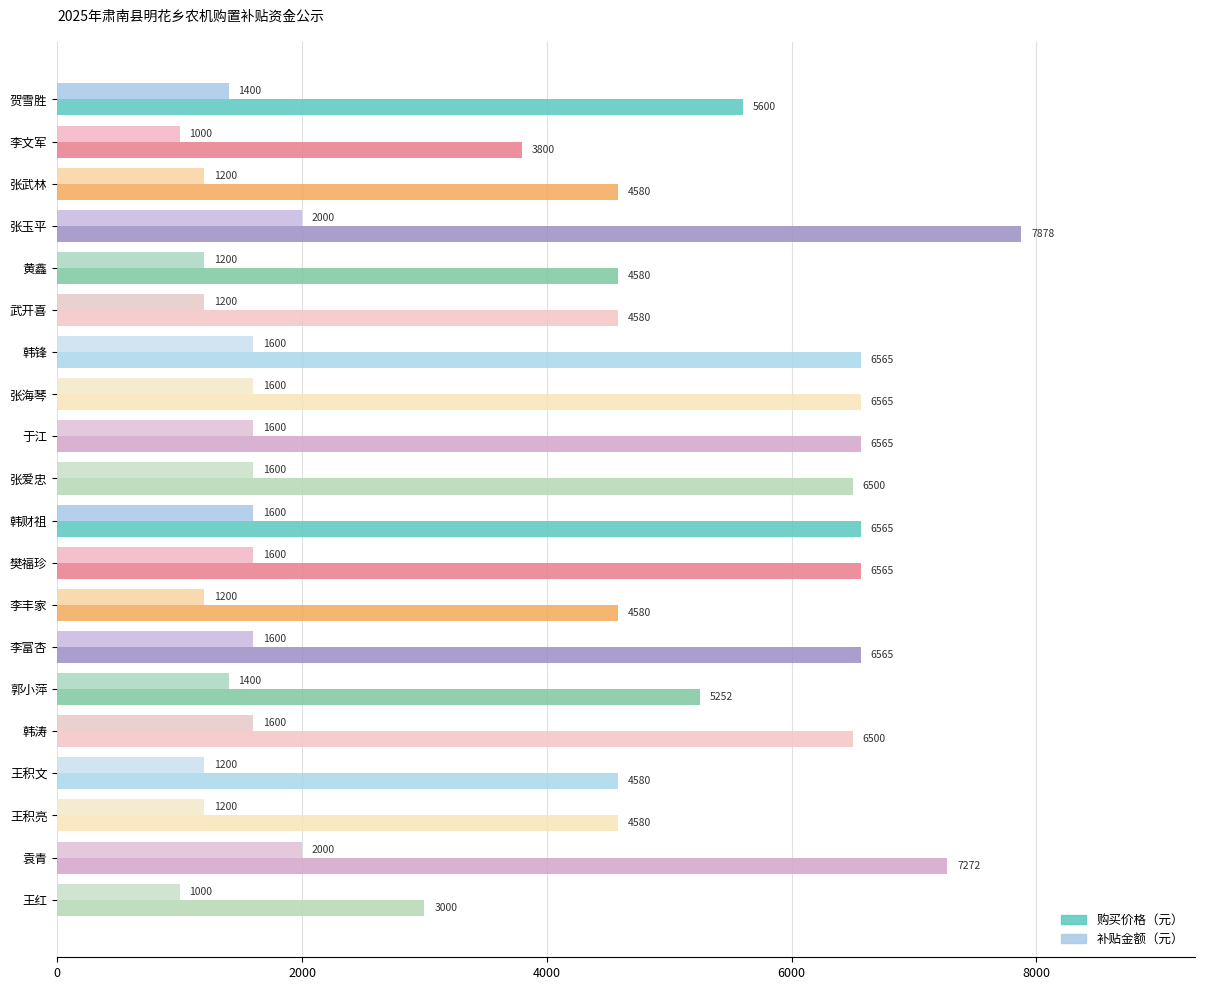

Which series changed the most between 黄鑫 and 郭小萍?

购买价格（元）